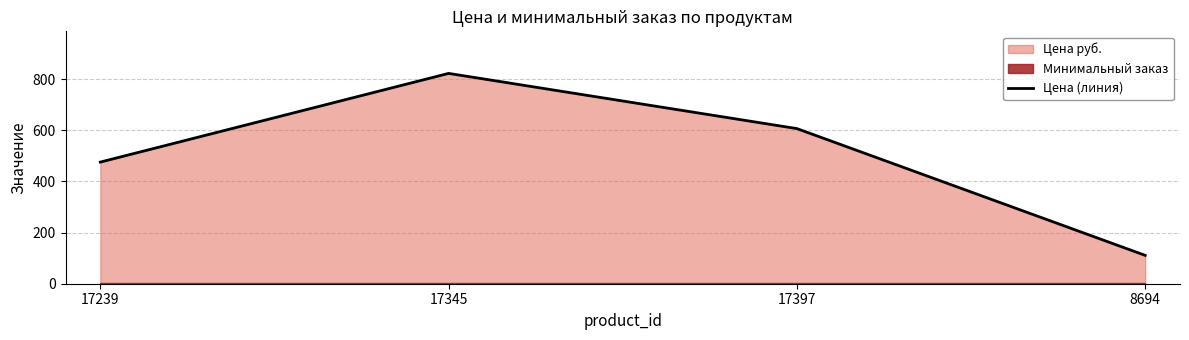

Reading right to left, what are all the values shown in this chart?

8694=111	17397=607	17345=823	17239=476